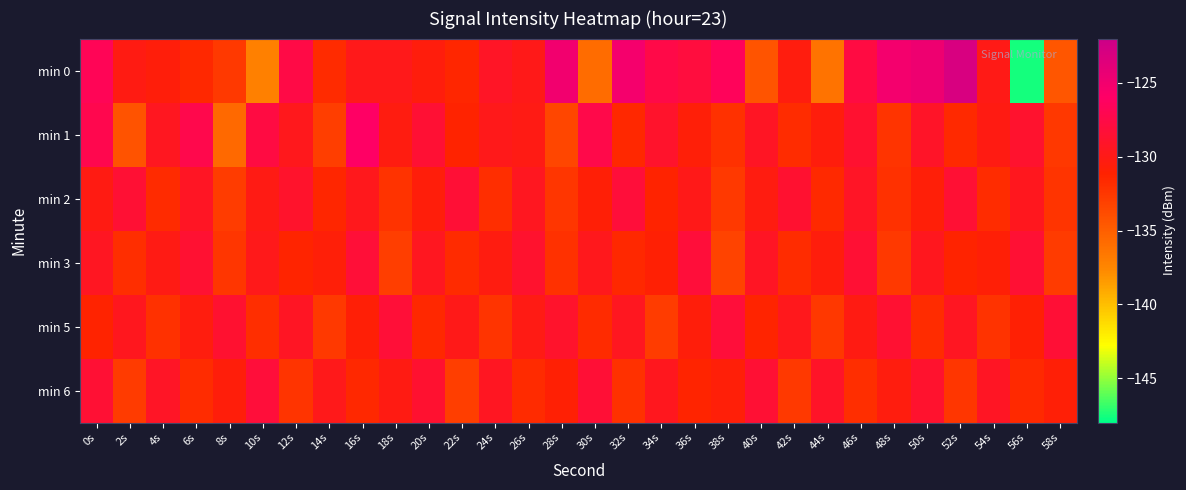

Count the number of categories in the chart.

30